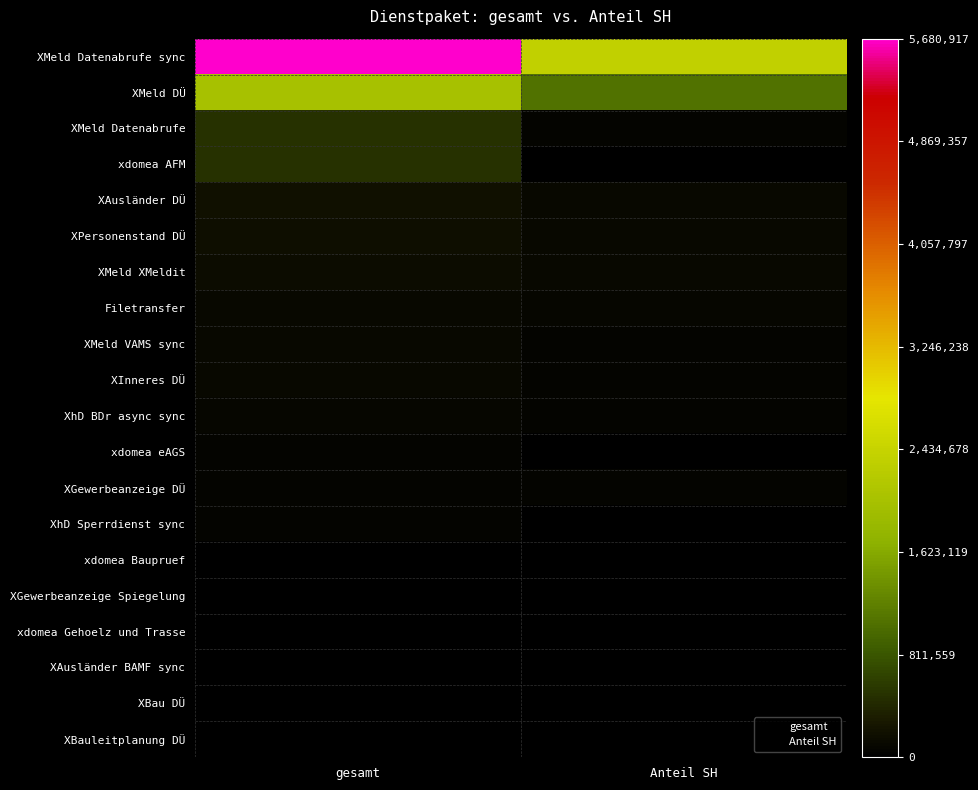

Rank the series by their maximum value, from highest to lowest.

XMeld Datenabrufe sync, XMeld DÜ, XMeld Datenabrufe, xdomea AFM, XAusländer DÜ, XPersonenstand DÜ, XMeld XMeldit, Filetransfer, XMeld VAMS sync, XInneres DÜ, XhD BDr async sync, xdomea eAGS, XGewerbeanzeige DÜ, XhD Sperrdienst sync, xdomea Baupruef, XGewerbeanzeige Spiegelung, xdomea Gehoelz und Trasse, XAusländer BAMF sync, XBau DÜ, XBauleitplanung DÜ